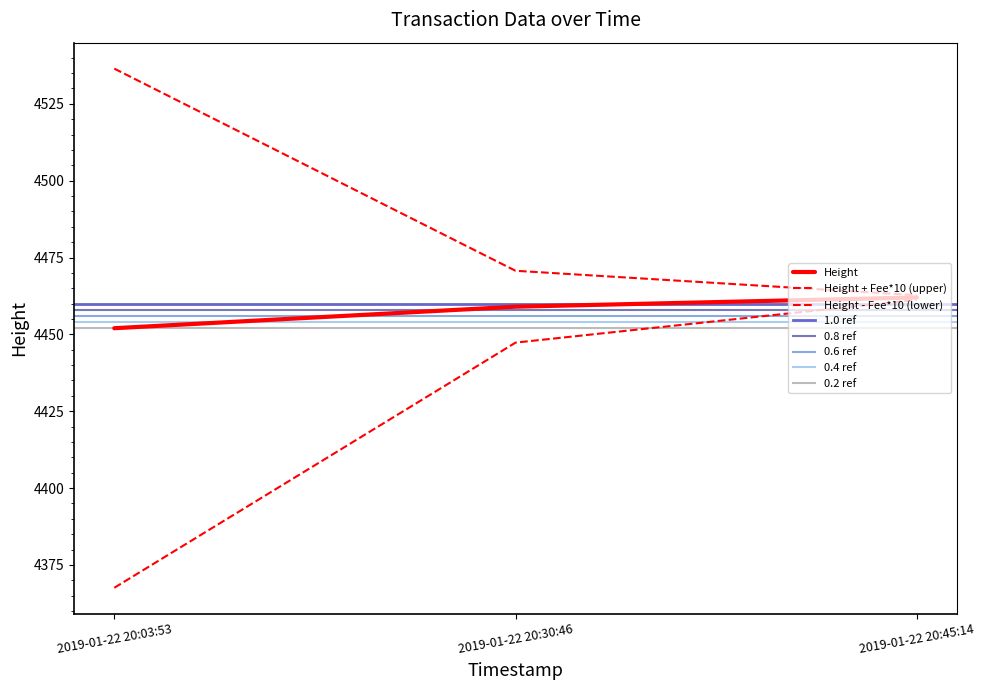

Between 2019-01-22 20:03:53 and 2019-01-22 20:45:14, which series saw the biggest shift?

Fee